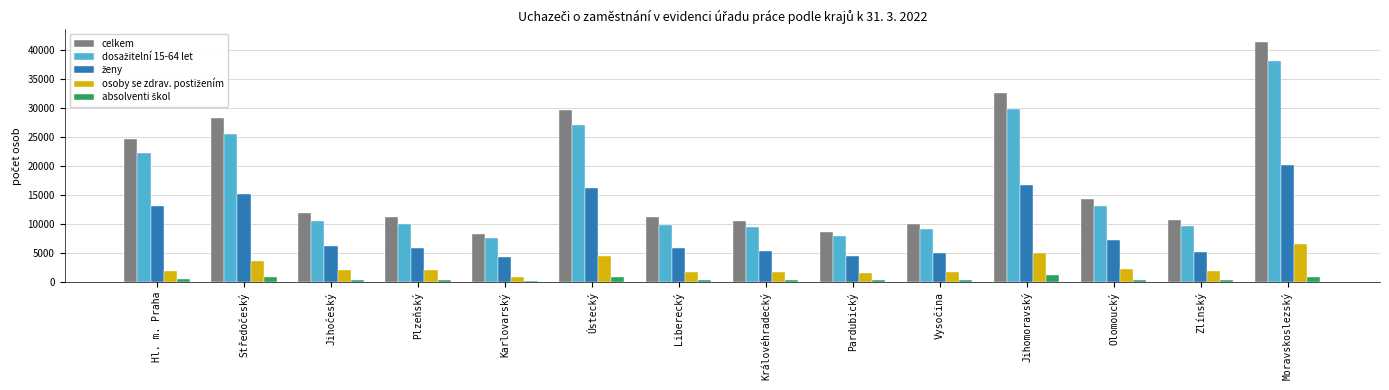

Between Královéhradecký and Jihomoravský, which series saw the biggest shift?

celkem